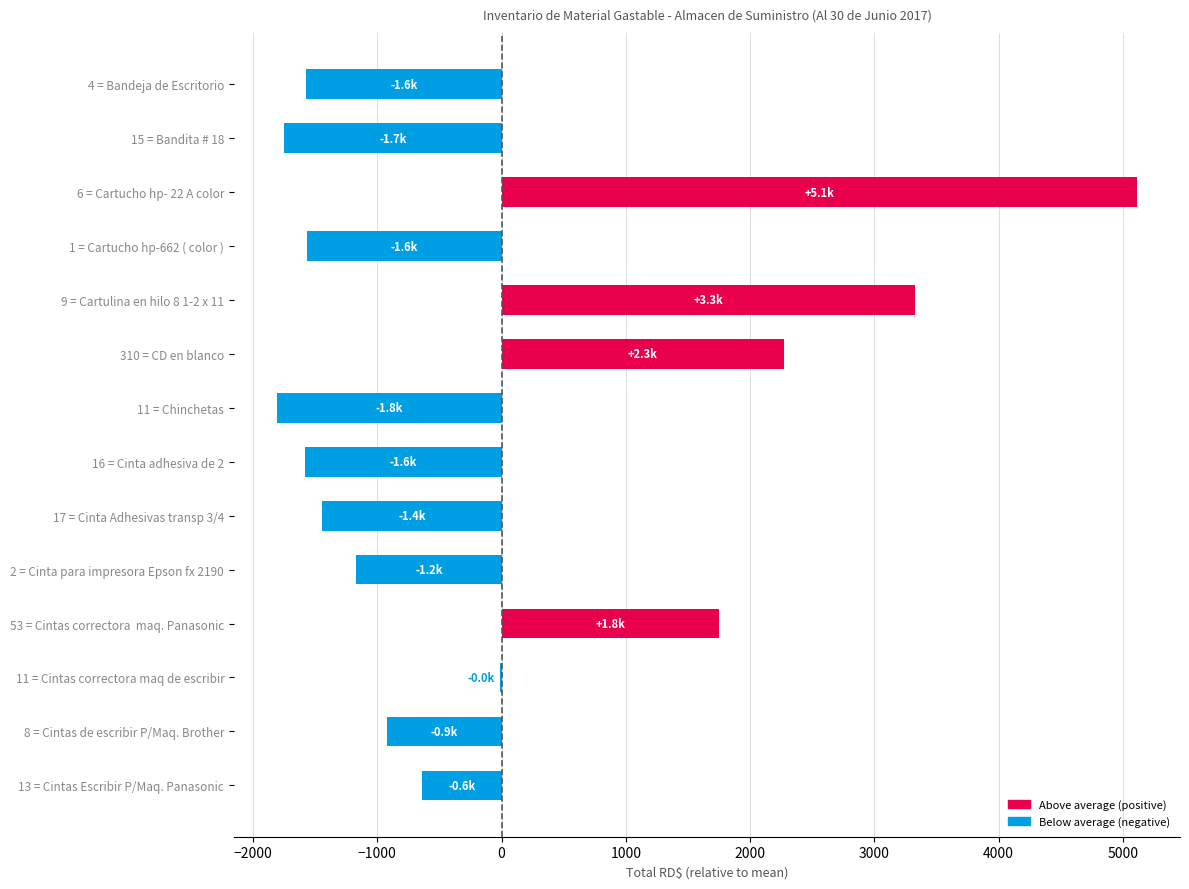

Which has a higher value, 17 = Cinta Adhesivas transp 3/4 or 310 = CD en blanco?

310 = CD en blanco